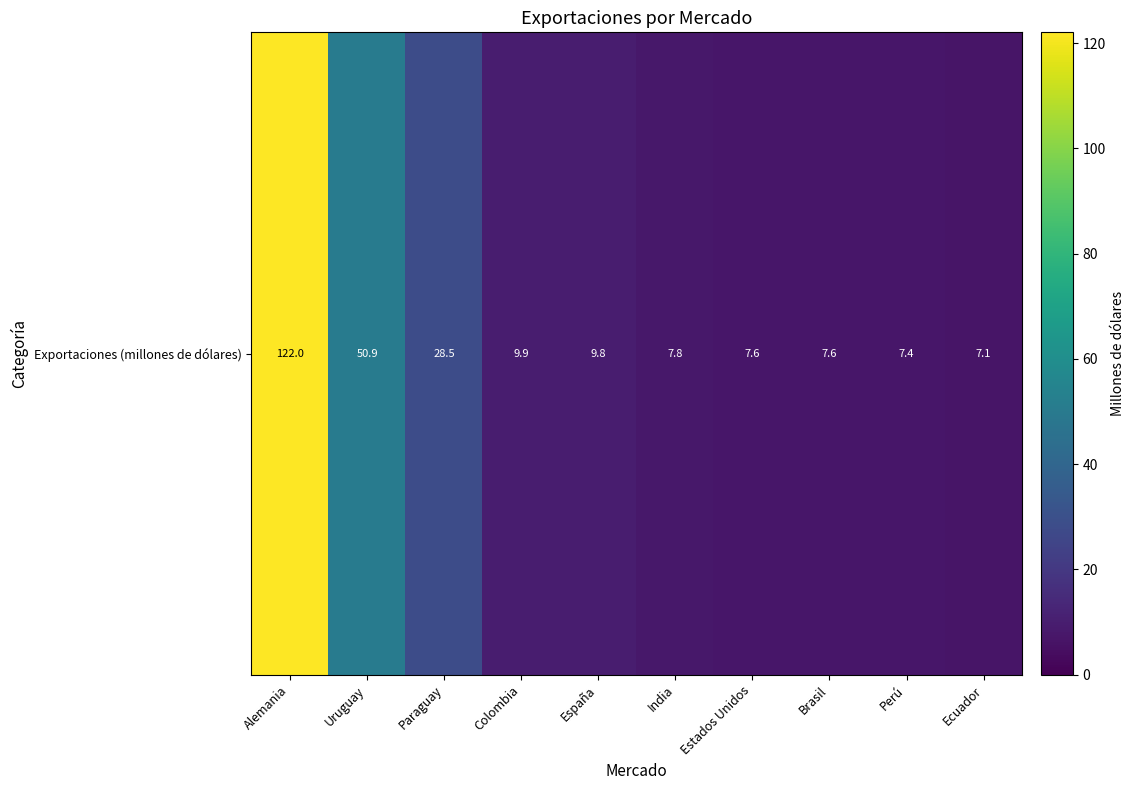

Count the number of data series in this chart.

1